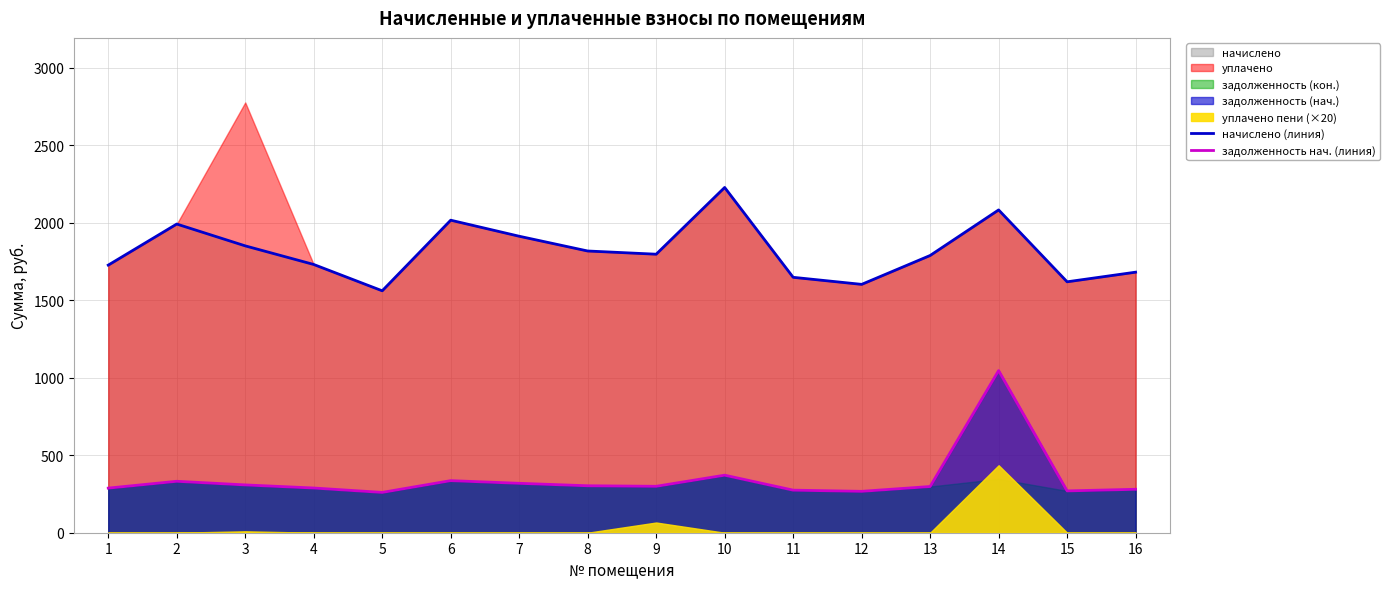

At which category does начислено (линия) reach its first local peak?

2